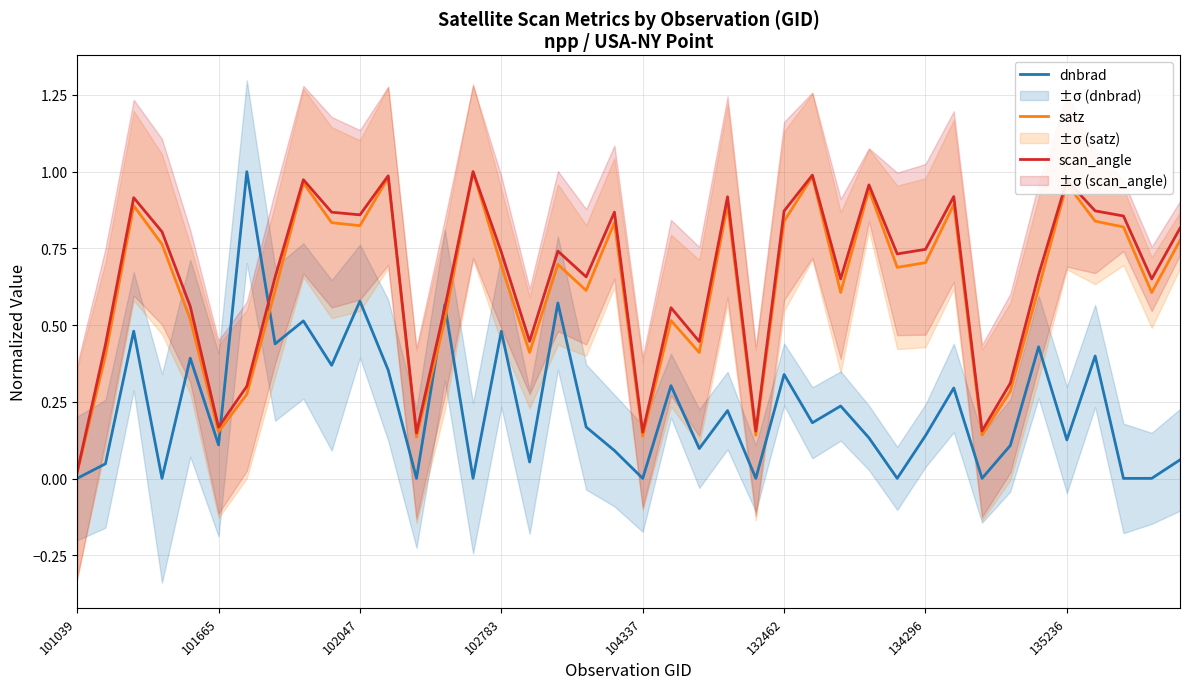

In dnbrad, how many points are lower than both neighbors (excluding endpoints)?

14